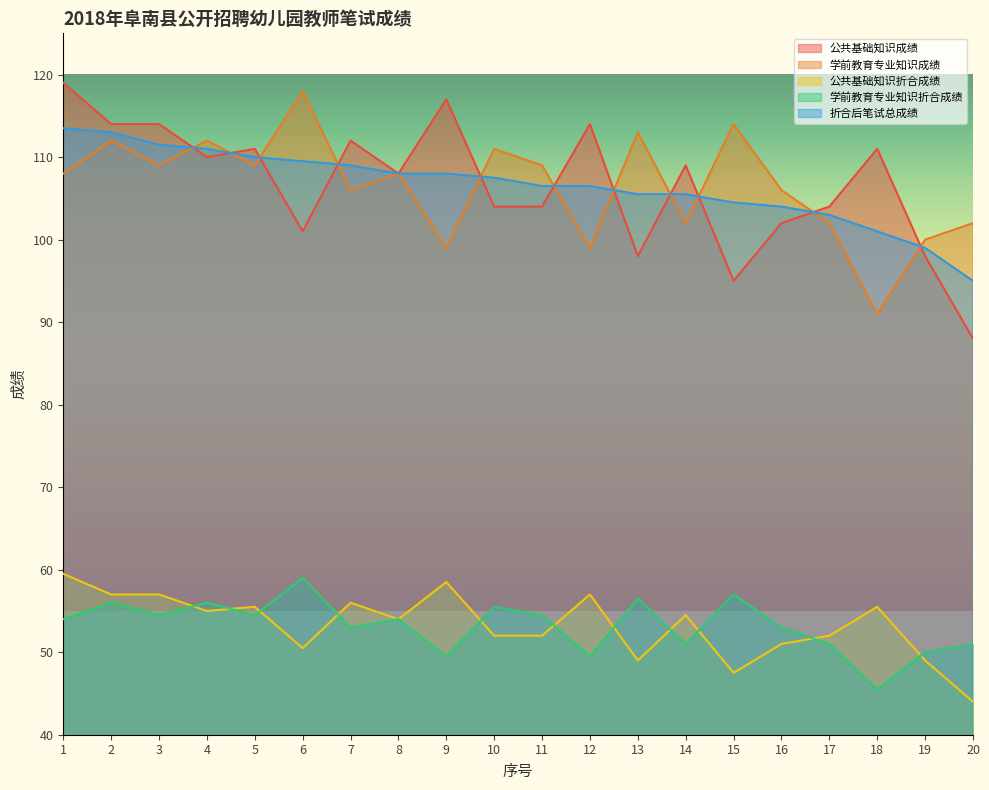

True or false: 公共基础知识成绩 and 学前教育专业知识折合成绩 intersect in this chart.

False